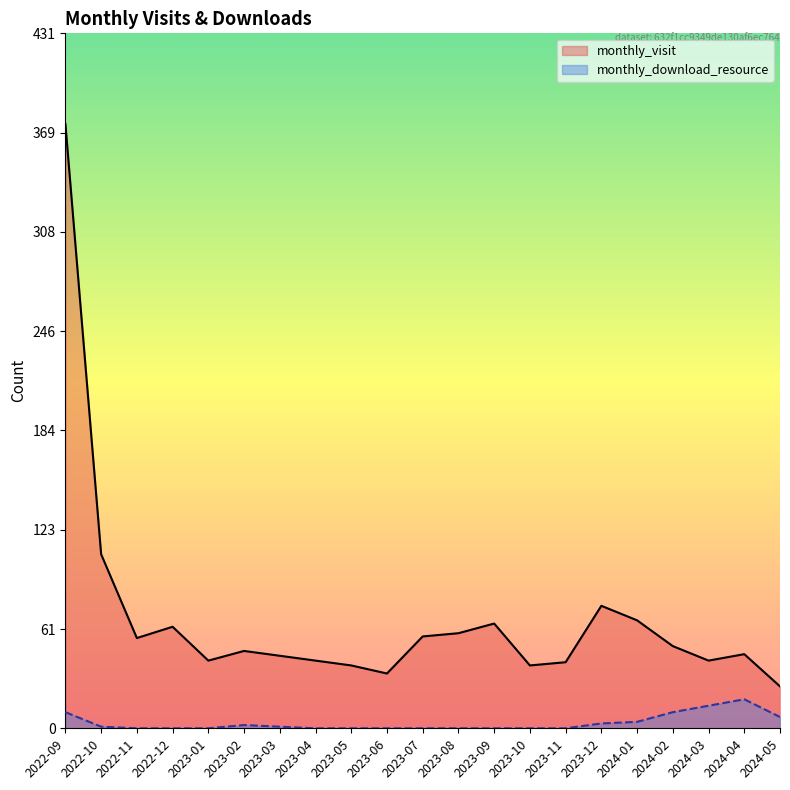

Reading left to right, list all the values displayed in this chart.

monthly_visit: 2022-09=375	2022-10=108	2022-11=56	2022-12=63	2023-01=42	2023-02=48	2023-03=45	2023-04=42	2023-05=39	2023-06=34	2023-07=57	2023-08=59	2023-09=65	2023-10=39	2023-11=41	2023-12=76	2024-01=67	2024-02=51	2024-03=42	2024-04=46	2024-05=26
monthly_download_resource: 2022-09=10	2022-10=1	2022-11=0	2022-12=0	2023-01=0	2023-02=2	2023-03=1	2023-04=0	2023-05=0	2023-06=0	2023-07=0	2023-08=0	2023-09=0	2023-10=0	2023-11=0	2023-12=3	2024-01=4	2024-02=10	2024-03=14	2024-04=18	2024-05=7